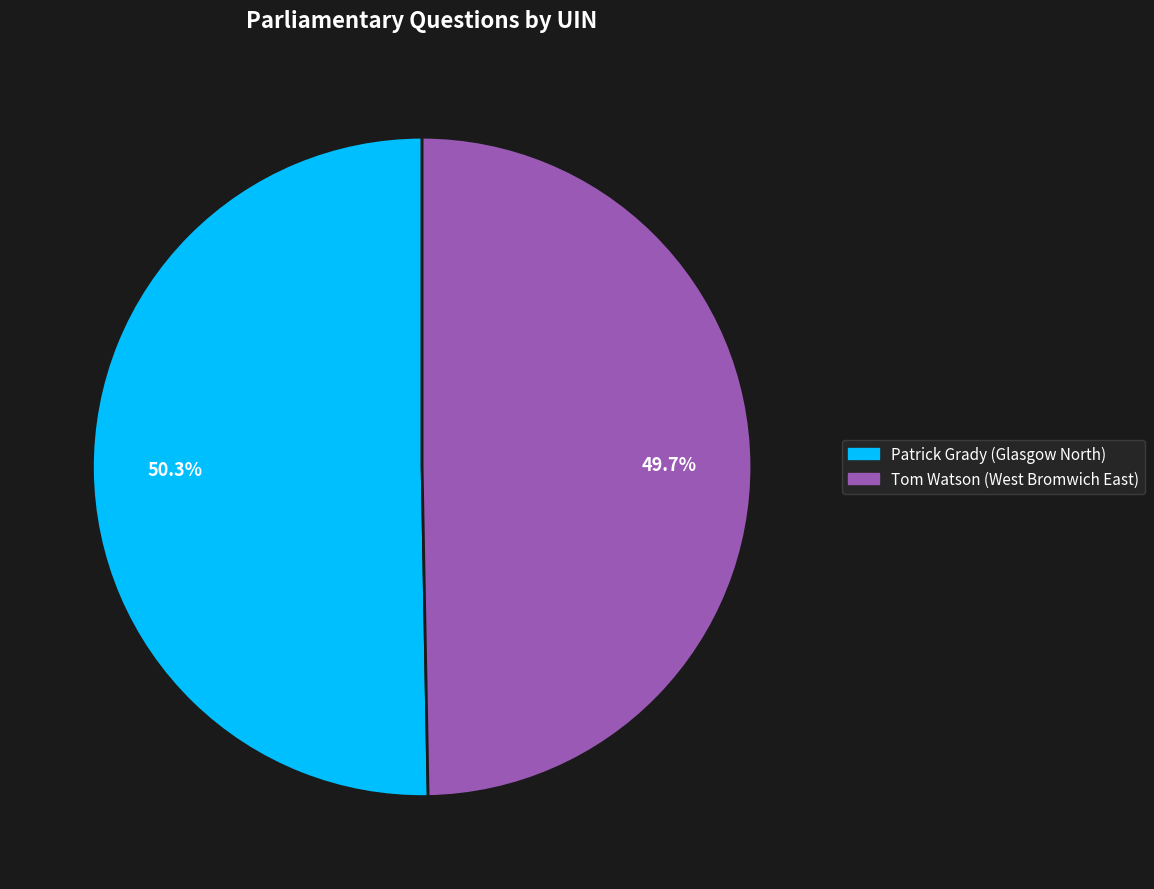

To the nearest percent, what percentage of the pie is Patrick Grady (Glasgow North)?

50%